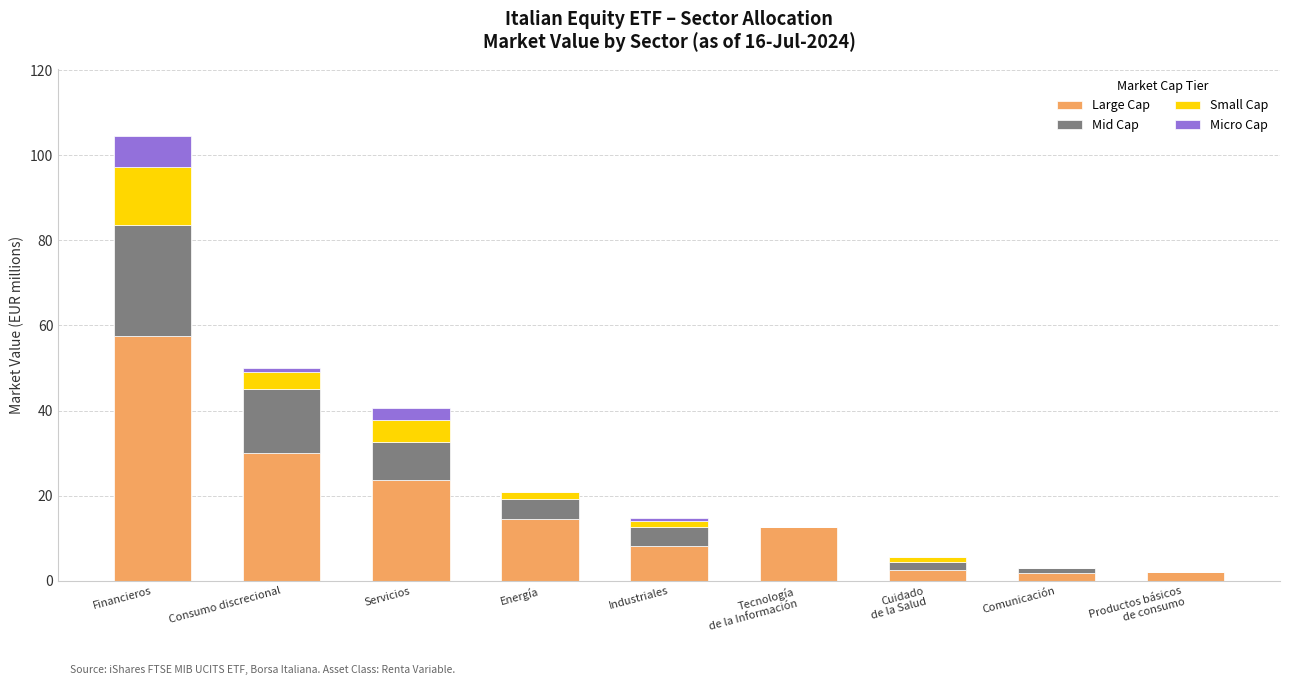

At which category is the sum across all series the highest?

Financieros